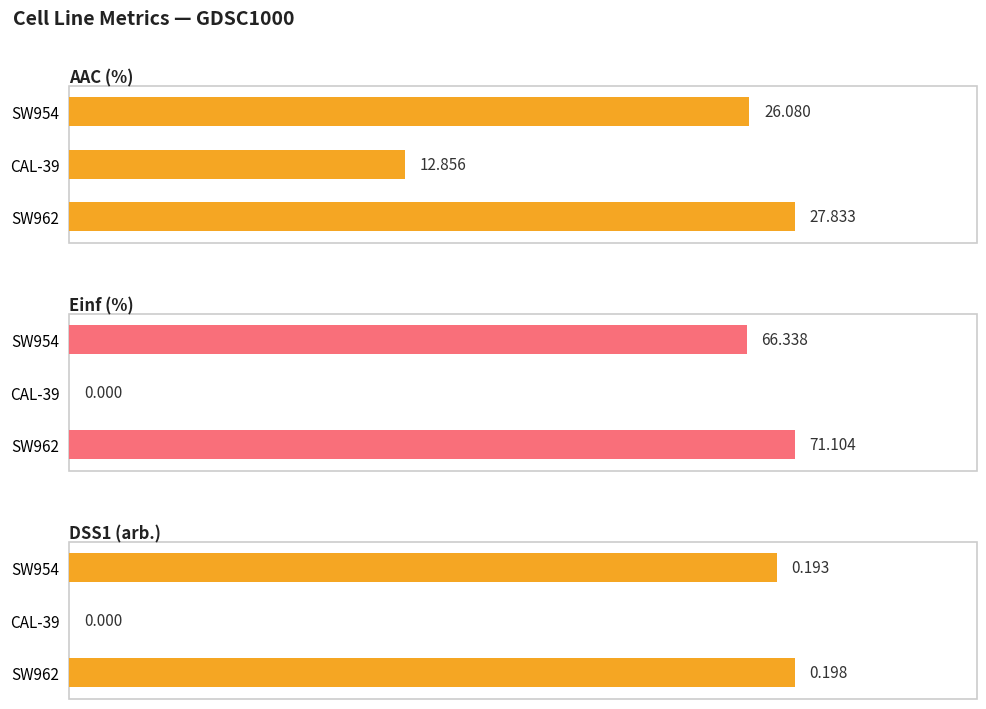

True or false: AAC (%) has a value of 26.1 at SW954.

True